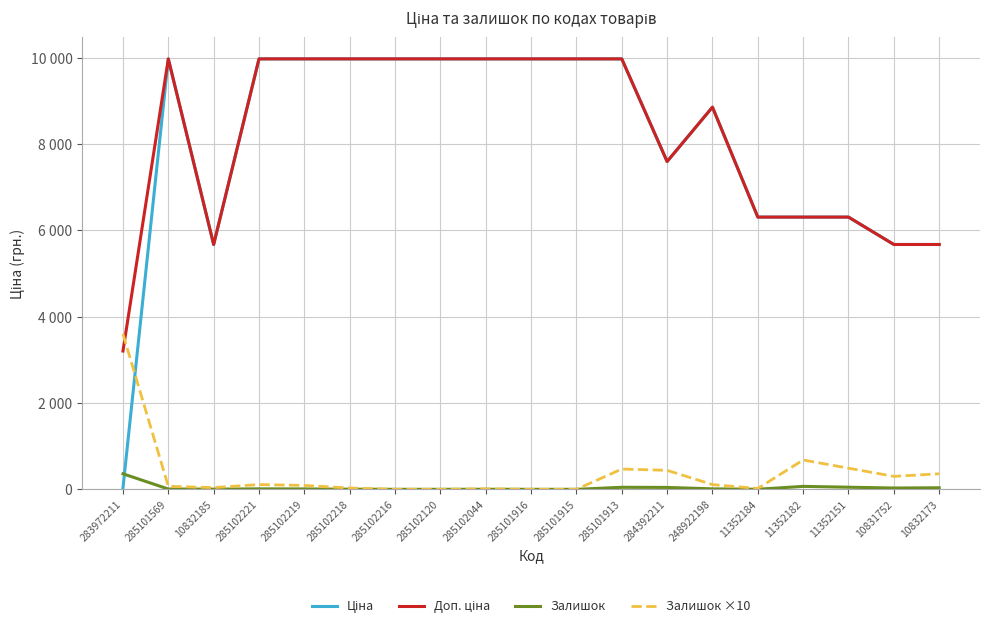

Is this an area chart (filled region under the line)?

No